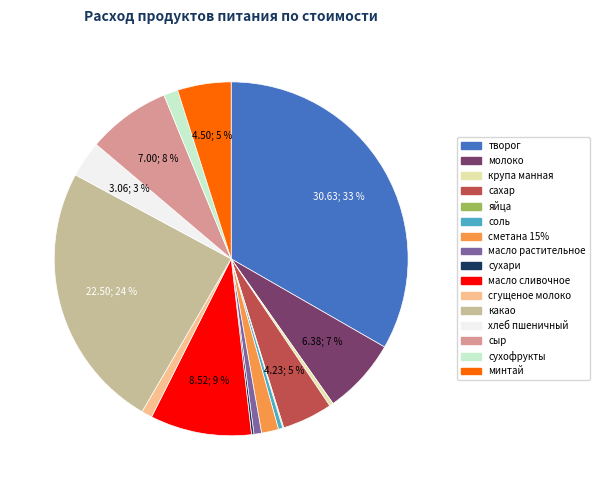

What is the largest slice in the pie chart?

творог